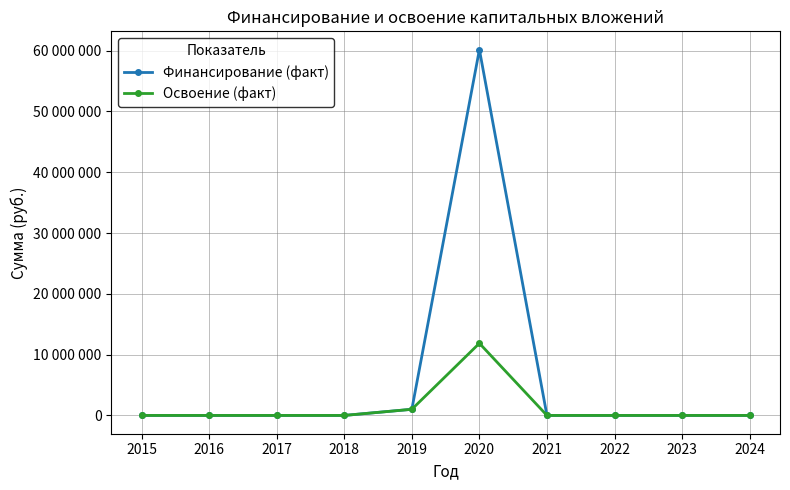

At which label does Освоение (факт) reach its minimum?

2015